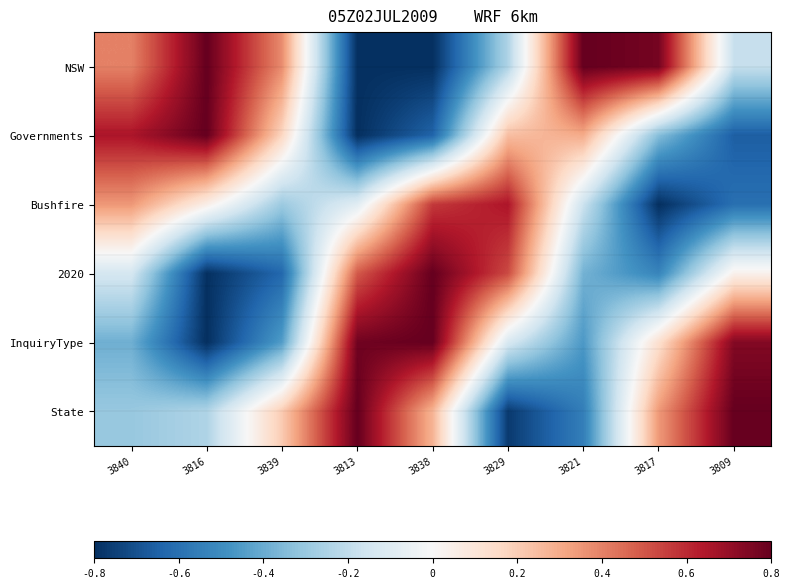

At which category does the chart reach its peak across all series?

3816